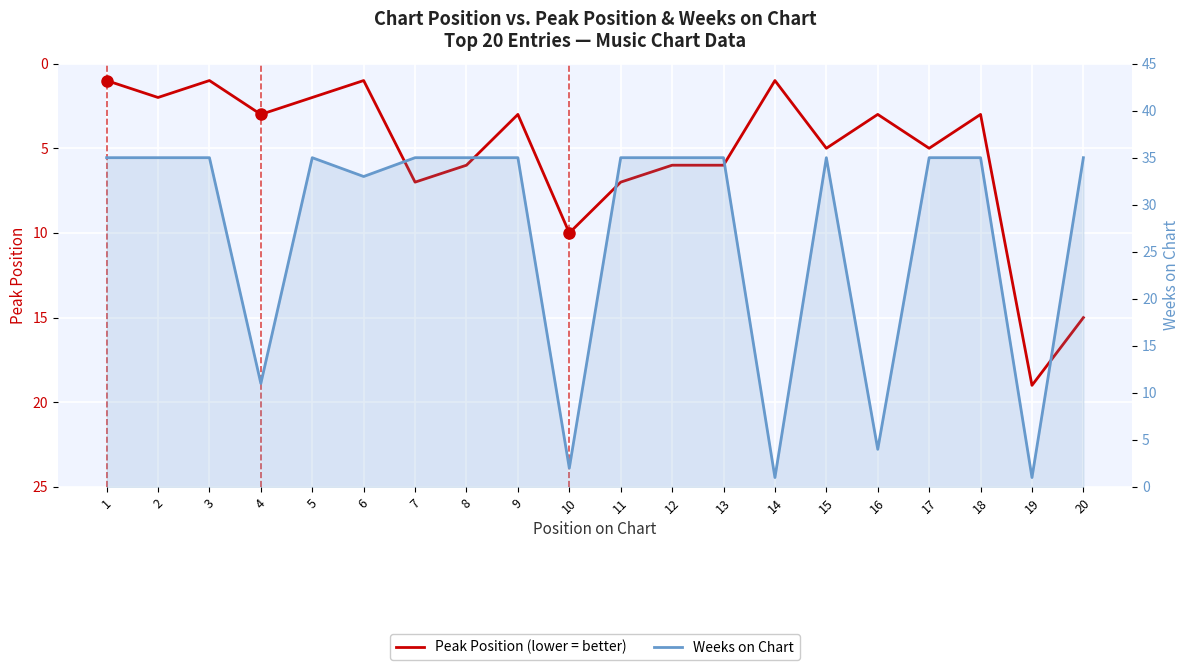

At 14, list the series in order from smallest to largest.

Peak Position, Weeks on Chart